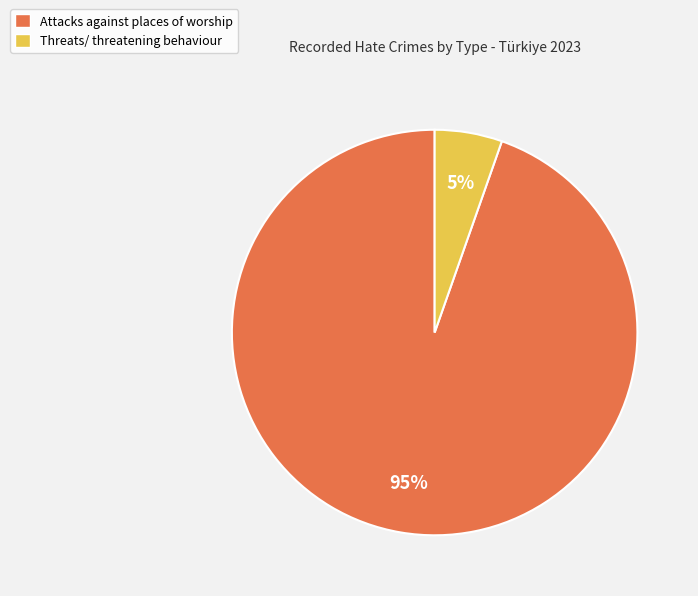

Is there any slice that represents more than half of the pie?

Yes